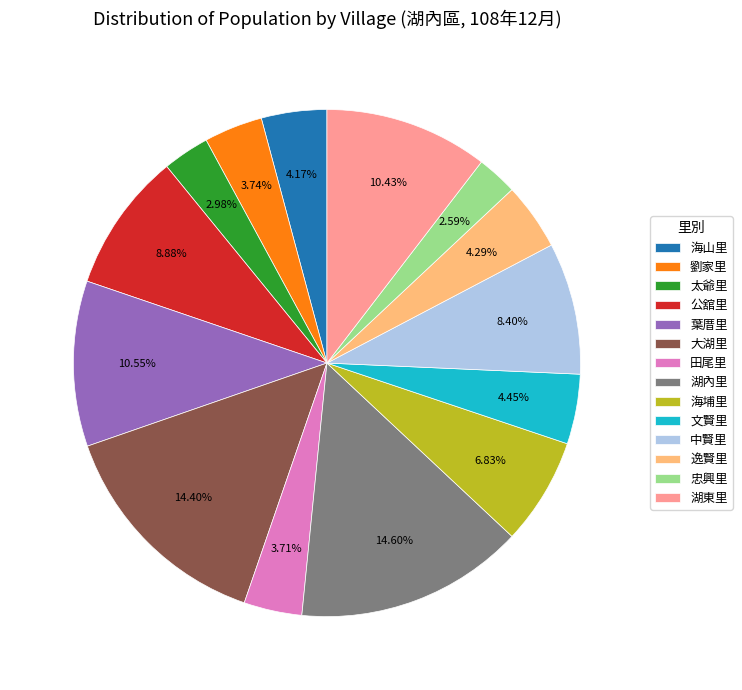

Count the number of slices in the pie.

14